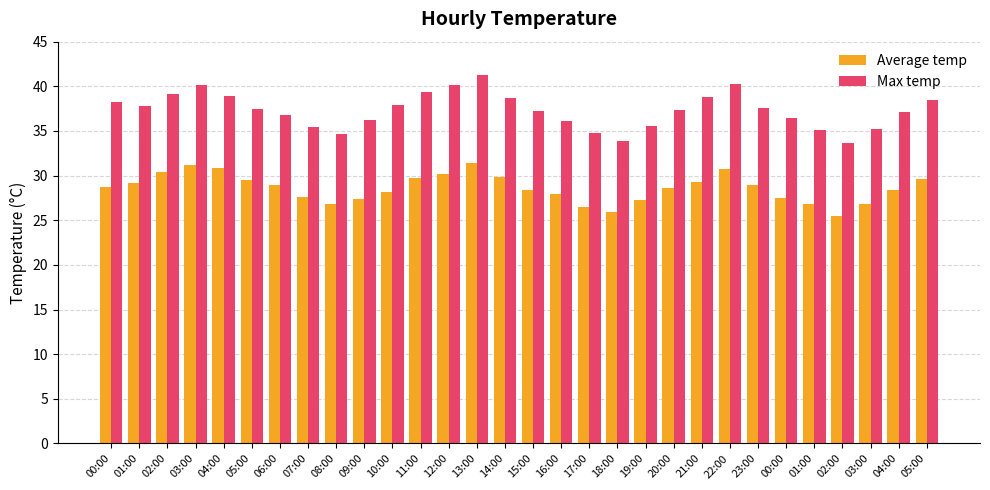

Count the number of data series in this chart.

2